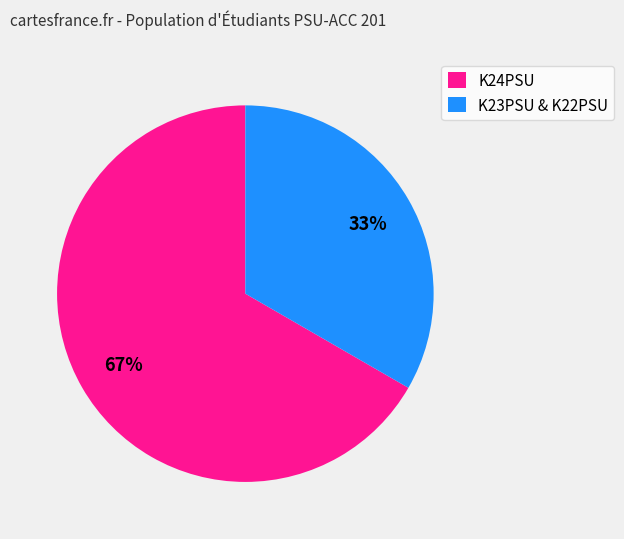

To the nearest percent, what is the average slice percentage?

50%